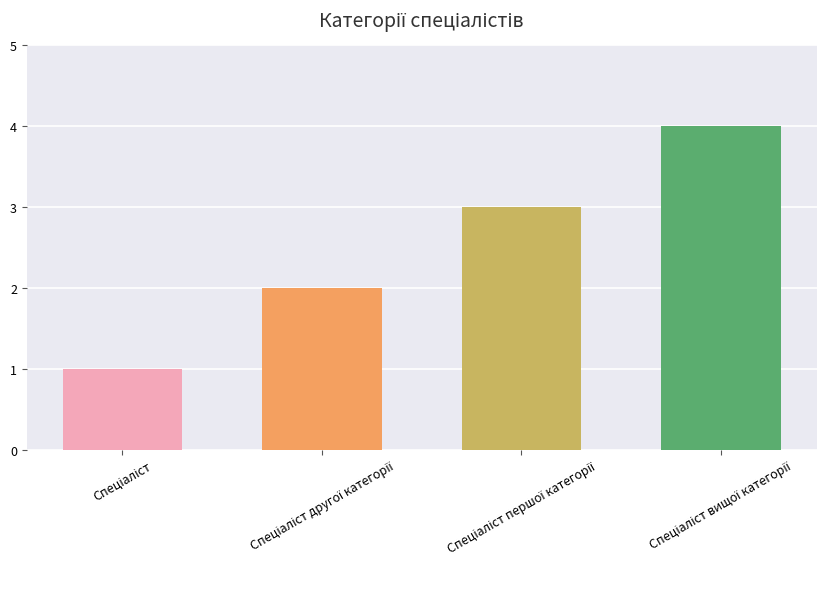

What is the maximum value shown in the chart?

4